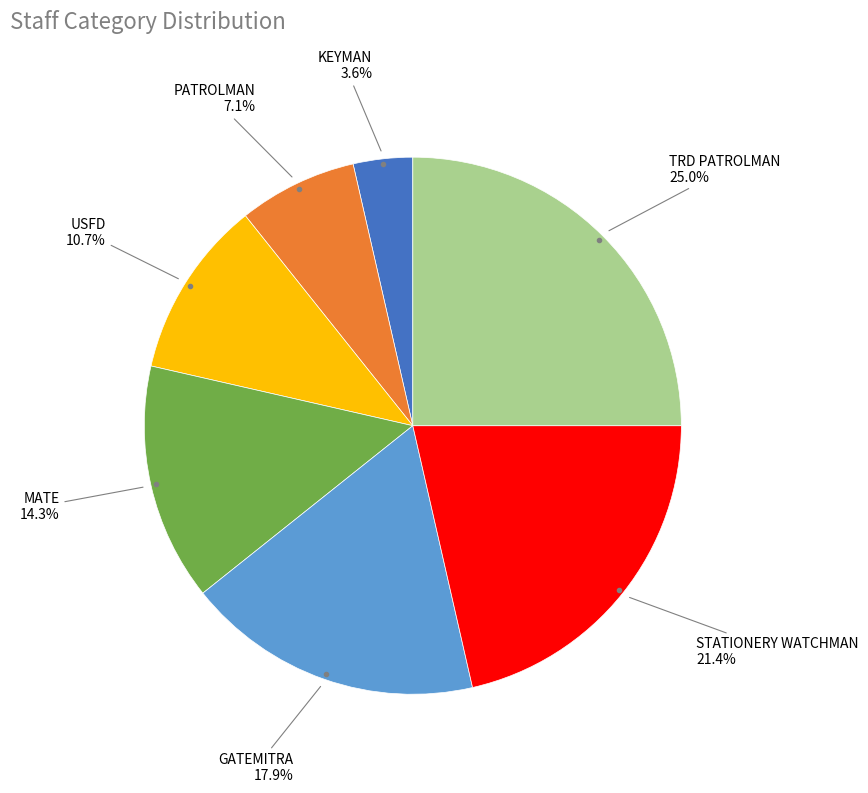

Is there a majority slice in this chart?

No